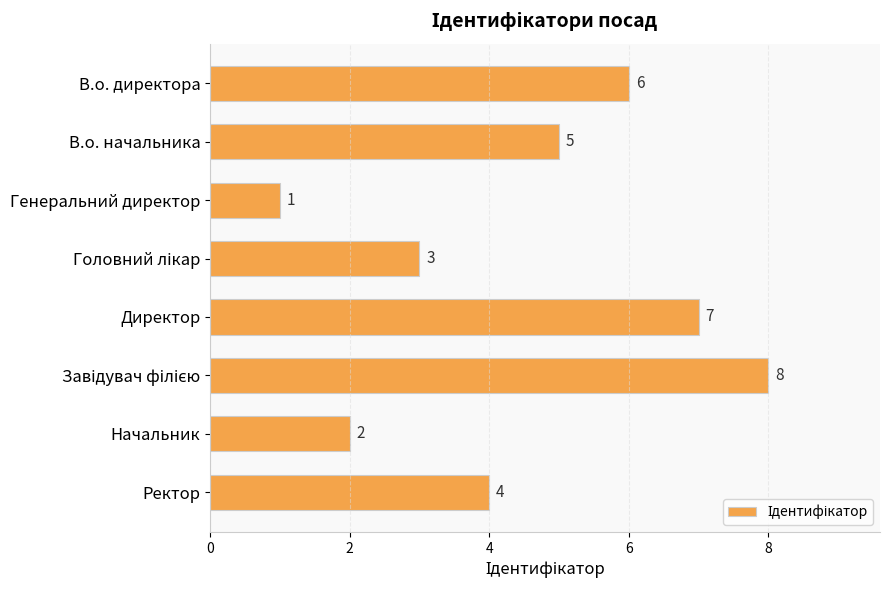

Approximately how many times larger is the value at В.о. начальника compared to Директор?

0.7